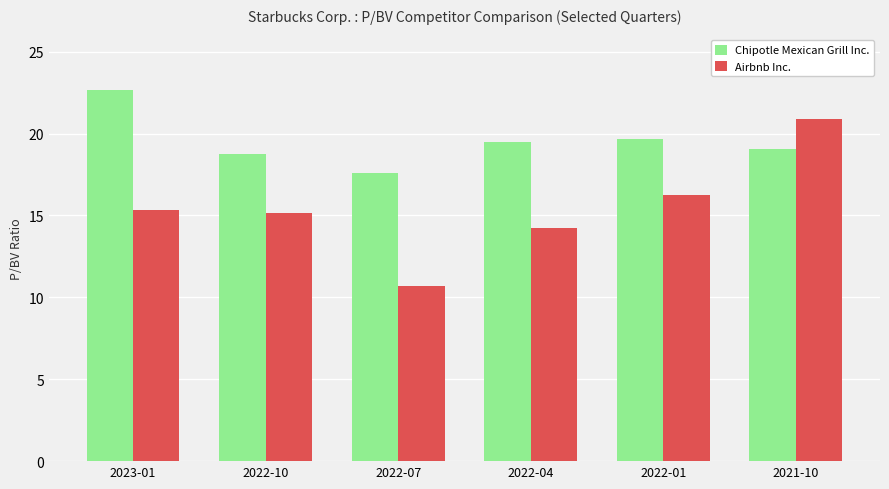

Reading left to right, extract all data points from this chart.

Chipotle Mexican Grill Inc.: 22.6	18.7	17.6	19.5	19.7	19.1
Airbnb Inc.: 15.4	15.2	10.7	14.2	16.3	20.9